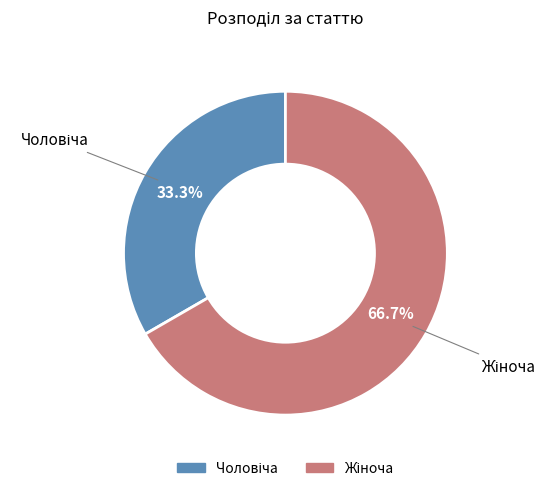

To the nearest percent, what is the average slice percentage?

50%